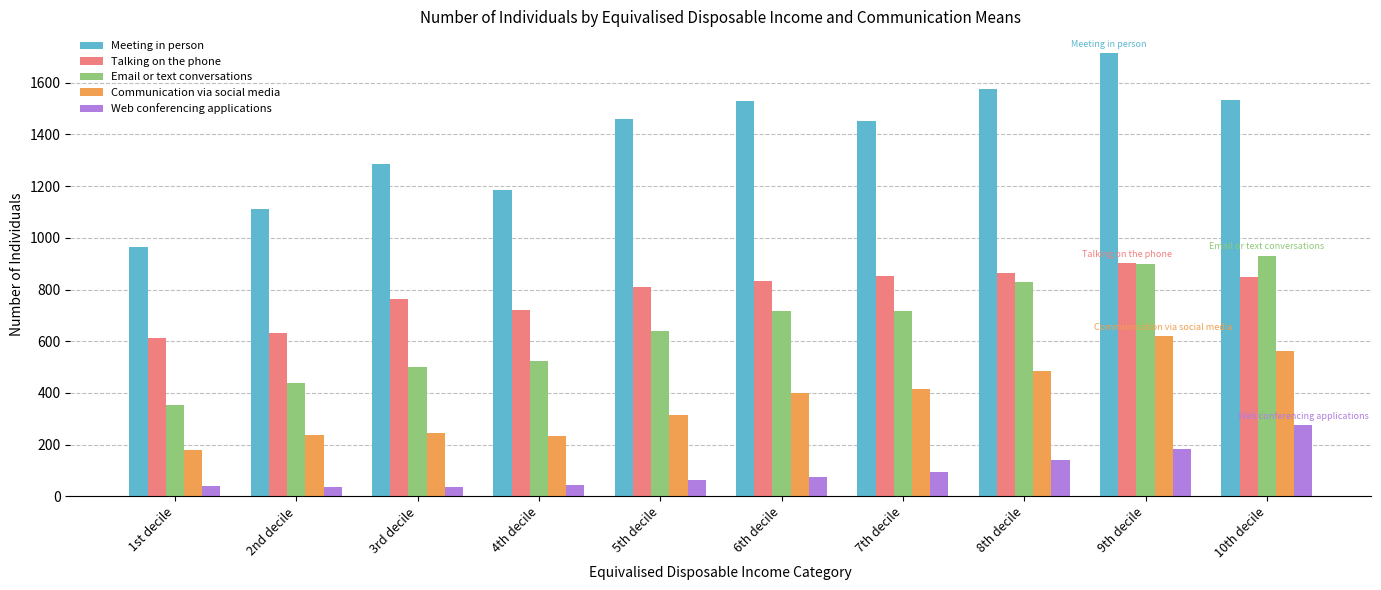

The value of Meeting in person at 8th decile is 1575. True or false?

True